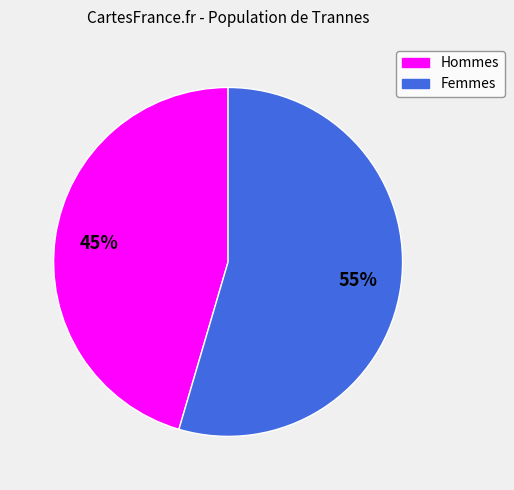

Rank the categories by value from lowest to highest.

Hommes, Femmes